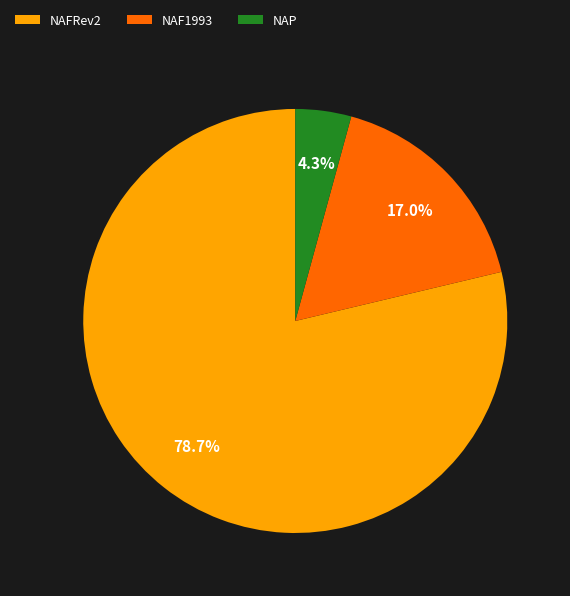

Does NAP represent more than half of the total?

No